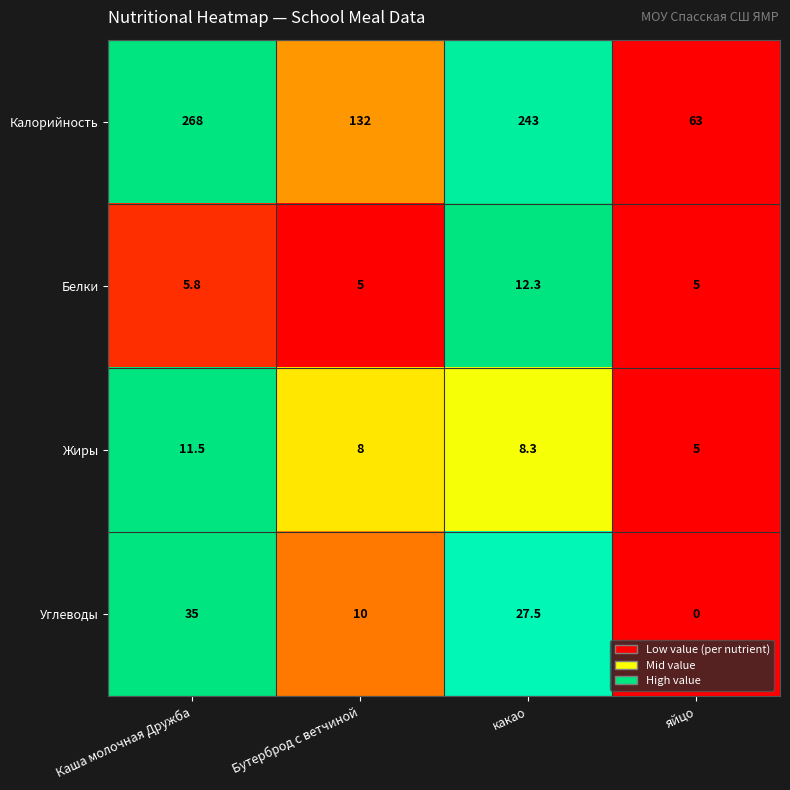

Reading left to right, transcribe all the data shown in this chart.

Калорийность: 268.0	132.0	243.0	63.0
Белки: 5.8	5.0	12.3	5.0
Жиры: 11.5	8.0	8.3	5.0
Углеводы: 35.0	10.0	27.5	0.0